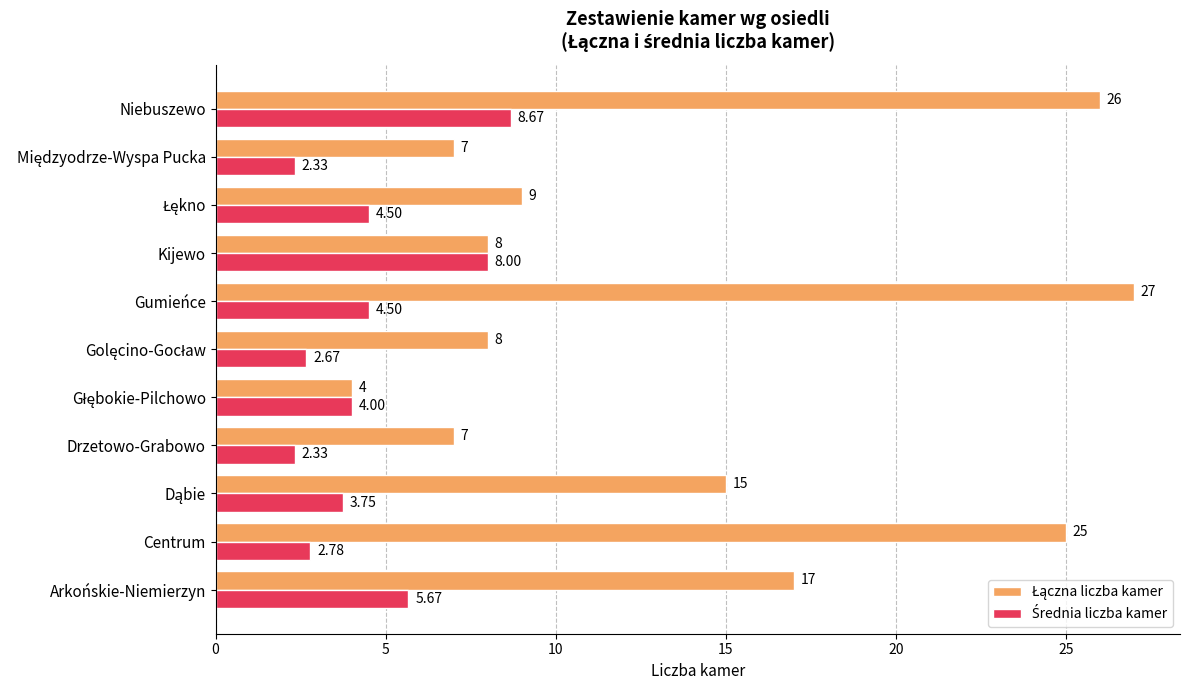

At how many categories does at least one series exceed 24?

3